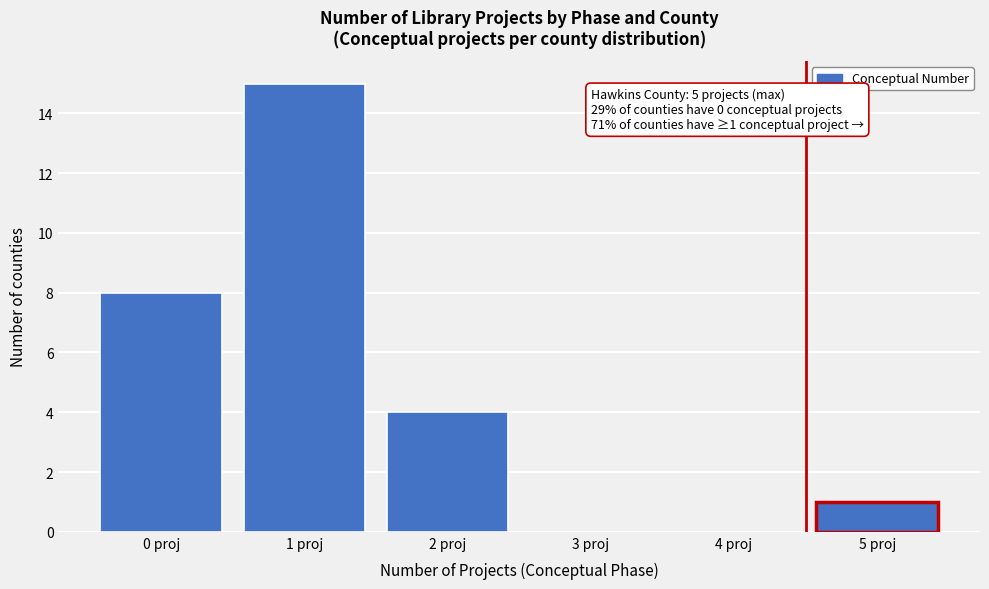

Reading left to right, what are all the values shown in this chart?

0 proj=8	1 proj=15	2 proj=4	3 proj=0	4 proj=0	5 proj=1